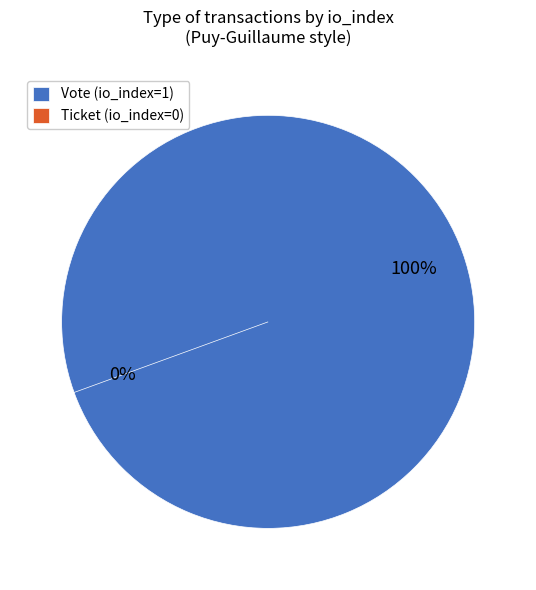

How many segments does this pie chart have?

2